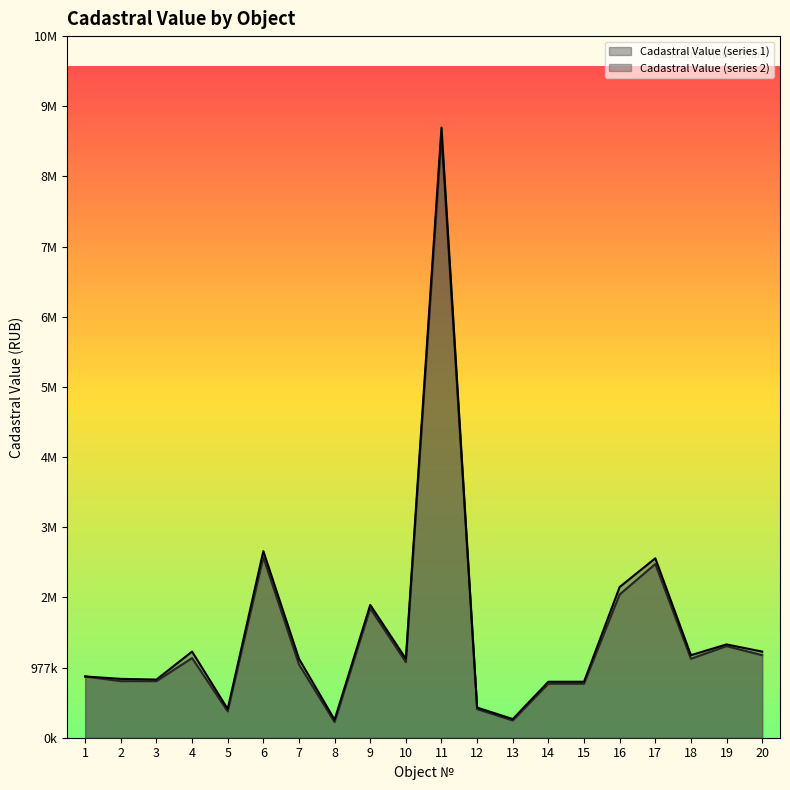

What are all the series names shown in the legend?

Cadastral Value (series 1), Cadastral Value (series 2)